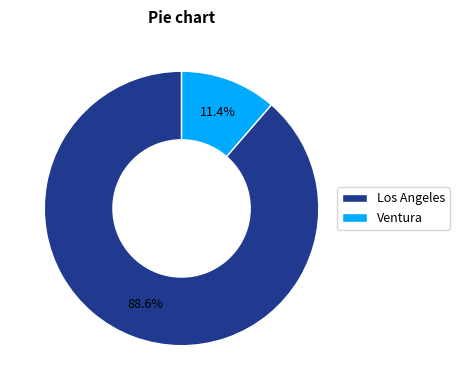

To the nearest percent, what is the difference between the Los Angeles and Ventura slice percentages?

77%